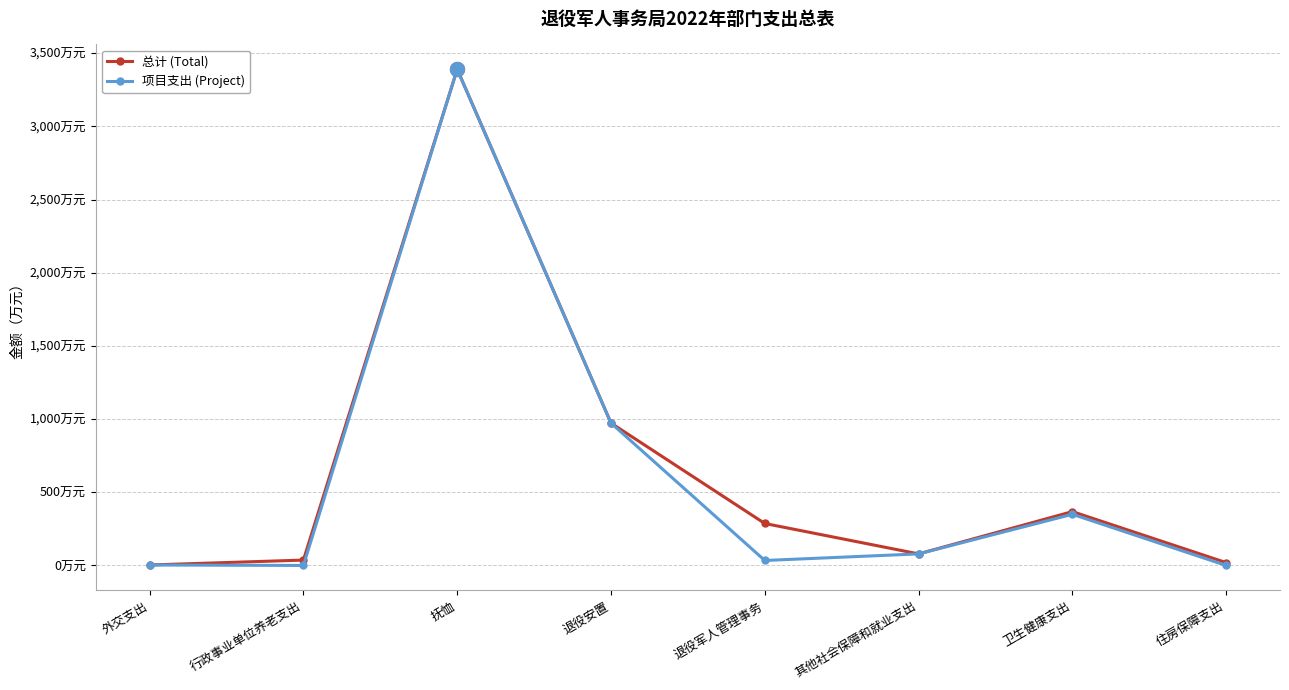

What are all the series names shown in the legend?

总计 (Total), 项目支出 (Project)